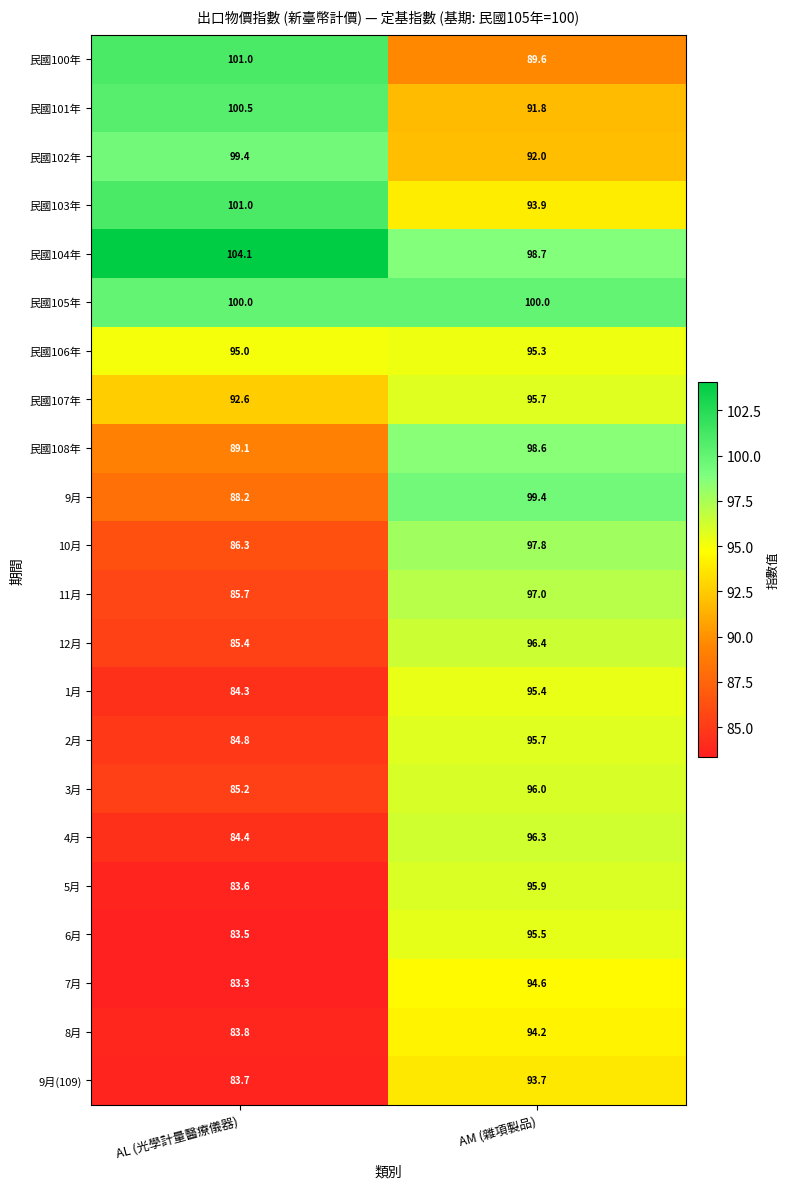

At which category is the sum across all series the highest?

AM (雜項製品)